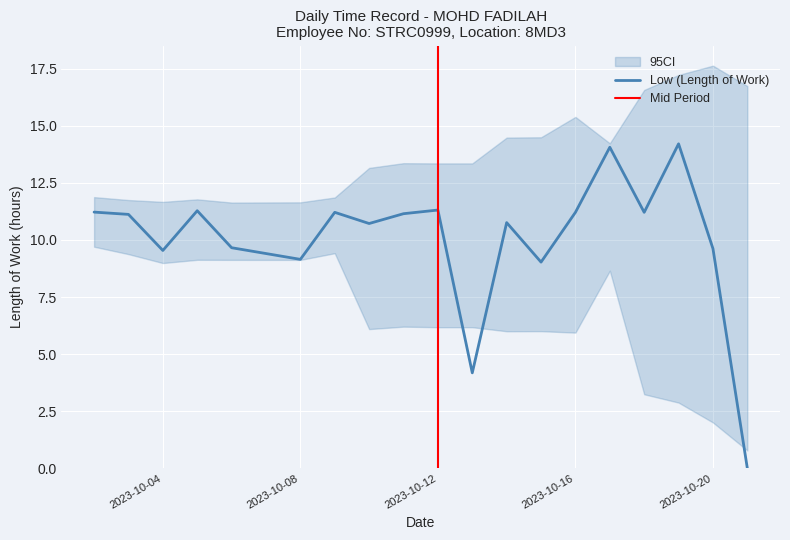

List the labels in order of value, smallest first.

2023-10-21, 2023-10-13, 2023-10-15, 2023-10-08, 2023-10-04, 2023-10-20, 2023-10-06, 2023-10-10, 2023-10-14, 2023-10-03, 2023-10-11, 2023-10-09, 2023-10-16, 2023-10-18, 2023-10-02, 2023-10-05, 2023-10-12, 2023-10-17, 2023-10-19